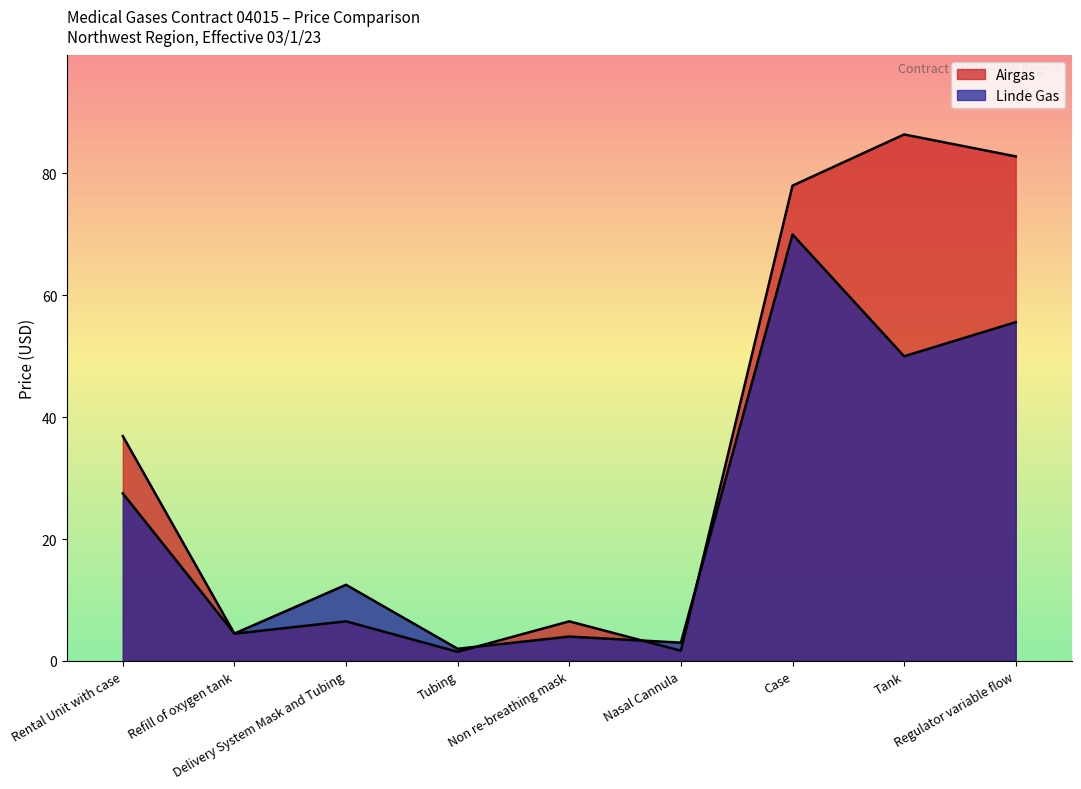

Between which two adjacent categories do Airgas and Linde Gas first intersect?

Rental Unit with case and Refill of oxygen tank